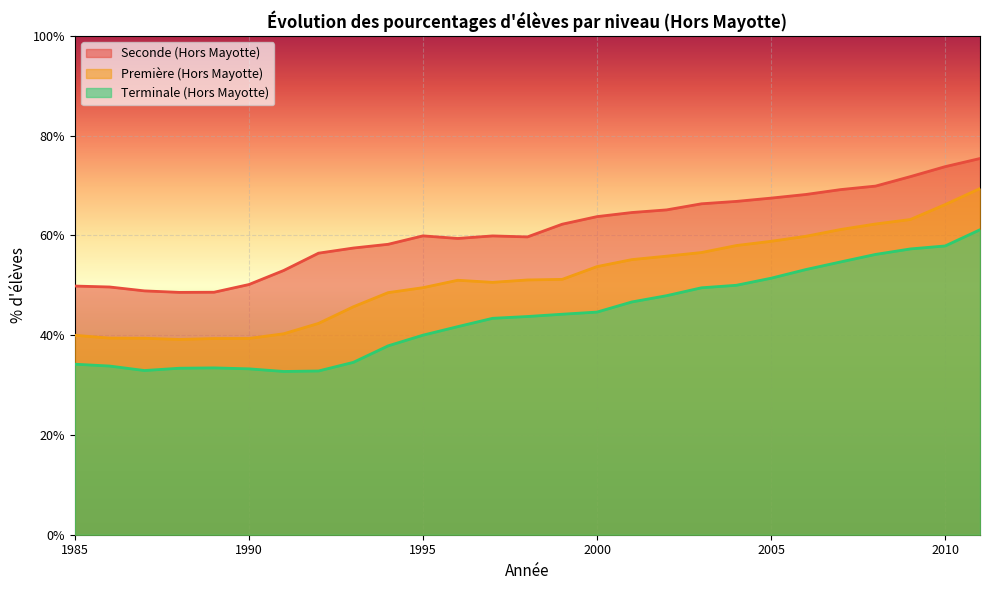

The value of Seconde (Hors Mayotte) at 1998 is 59.7. True or false?

True